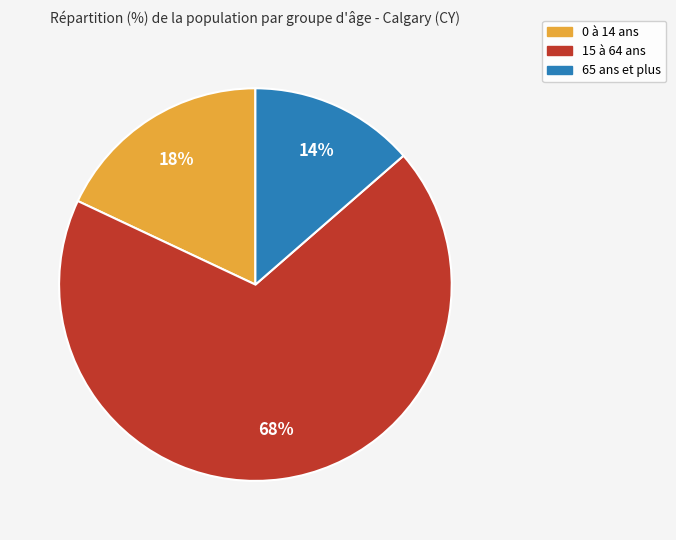

Rank the categories by value from highest to lowest.

15 à 64 ans, 0 à 14 ans, 65 ans et plus